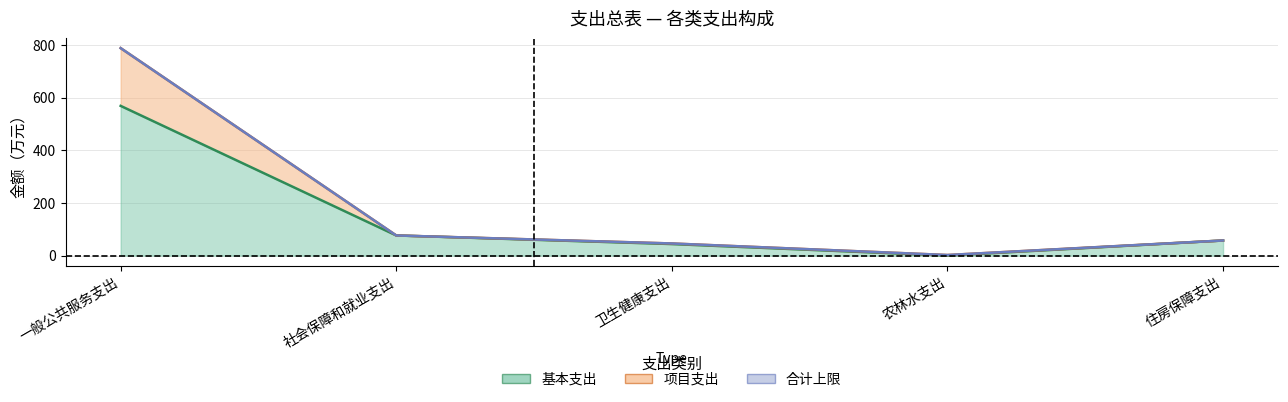

The value of 合计 at 卫生健康支出 is 46.1. True or false?

True